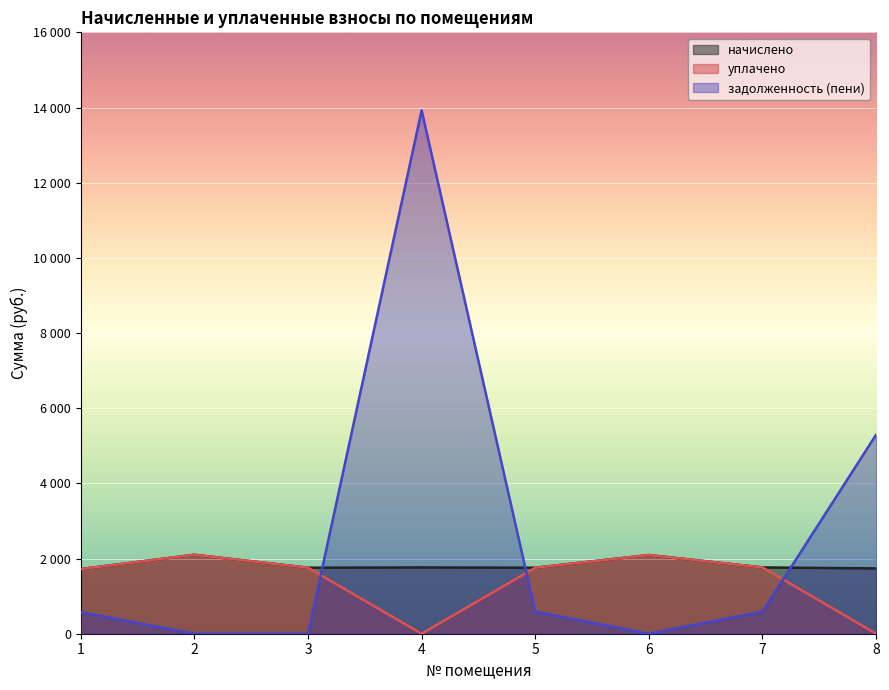

How many categories are shown in the chart?

8